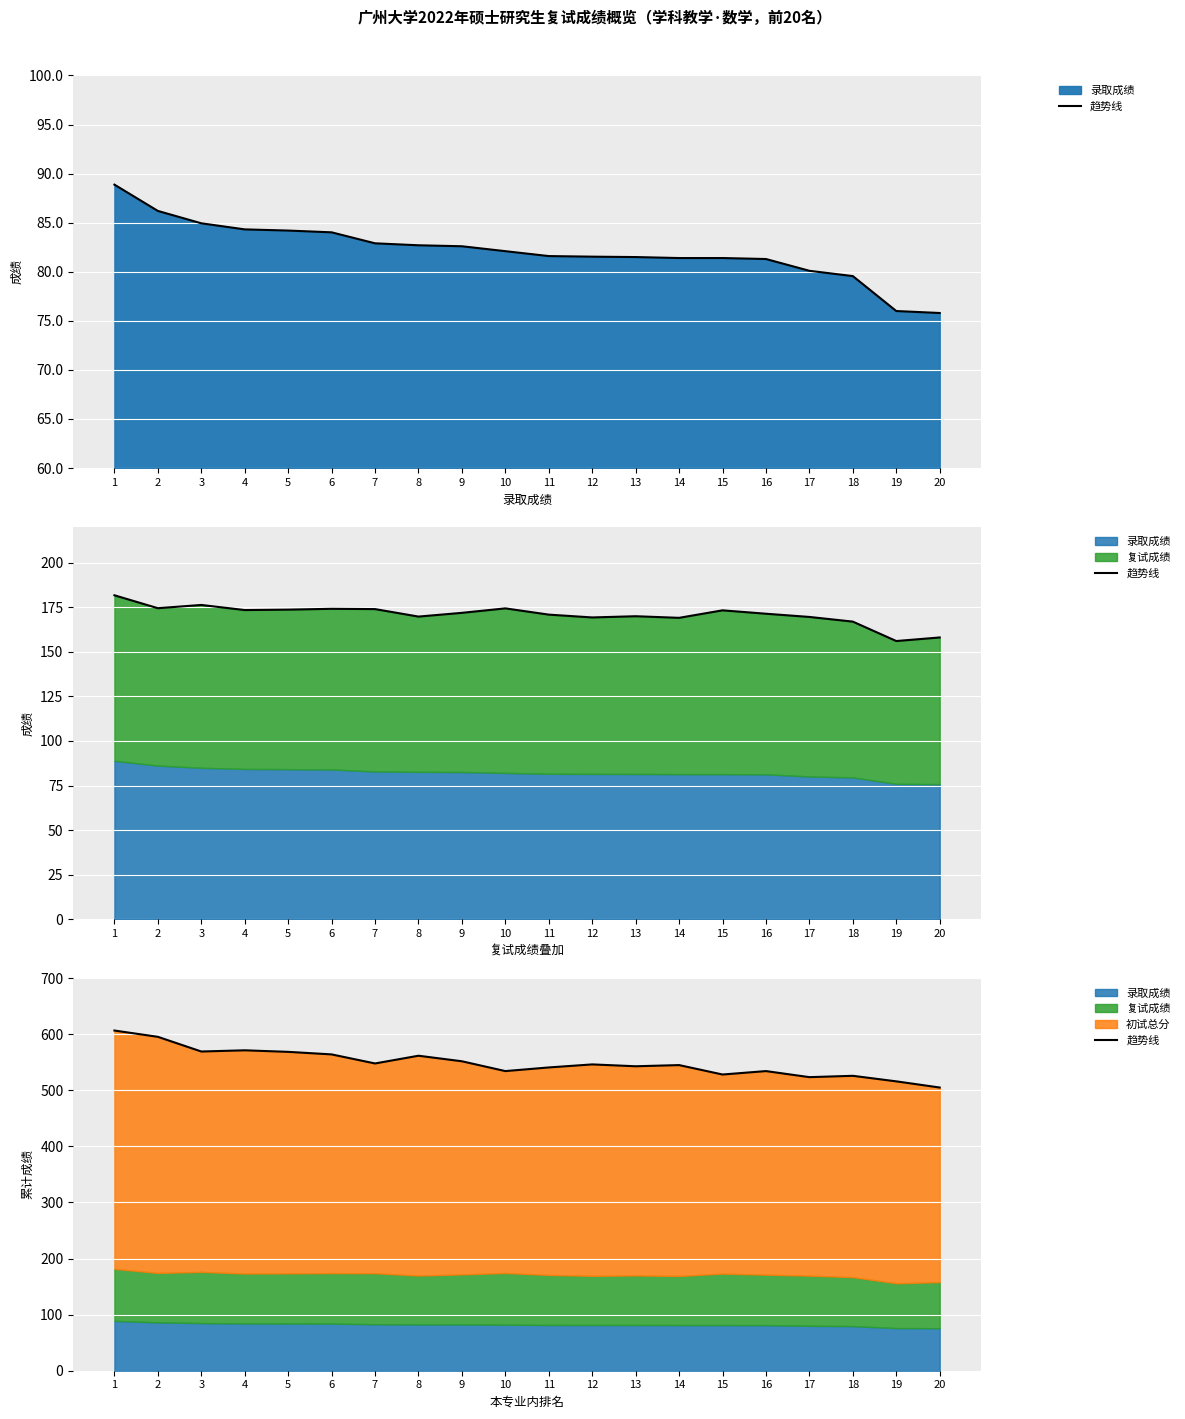

What is the change in value from 7 to 20?

-42.9